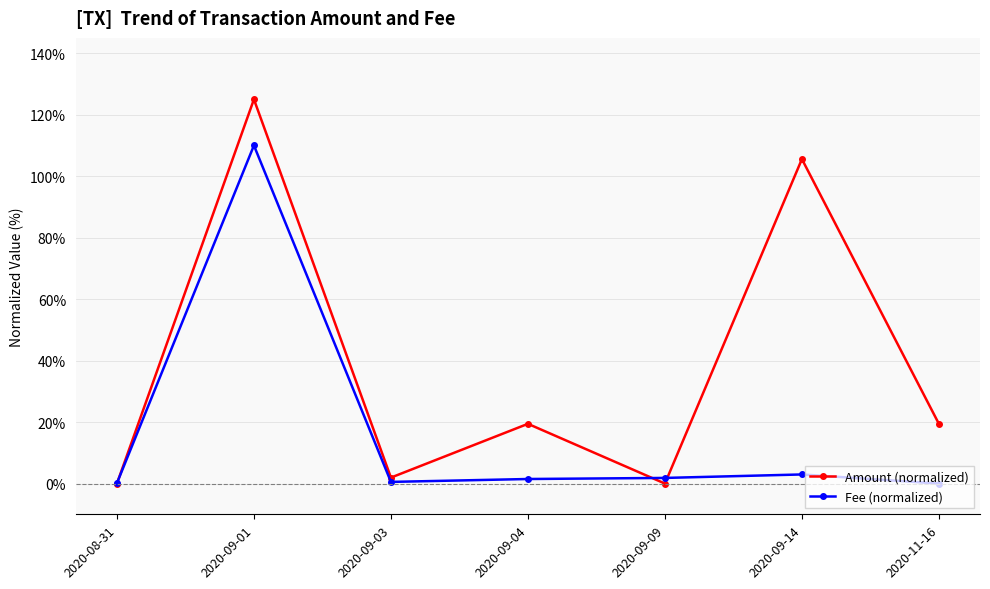

Is this an area chart (filled region under the line)?

No